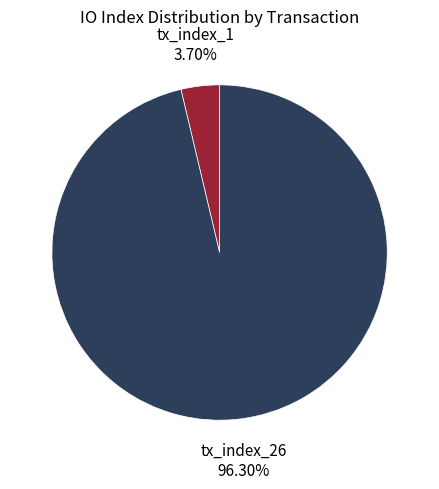

Rank the categories by value from highest to lowest.

tx_index_26, tx_index_1